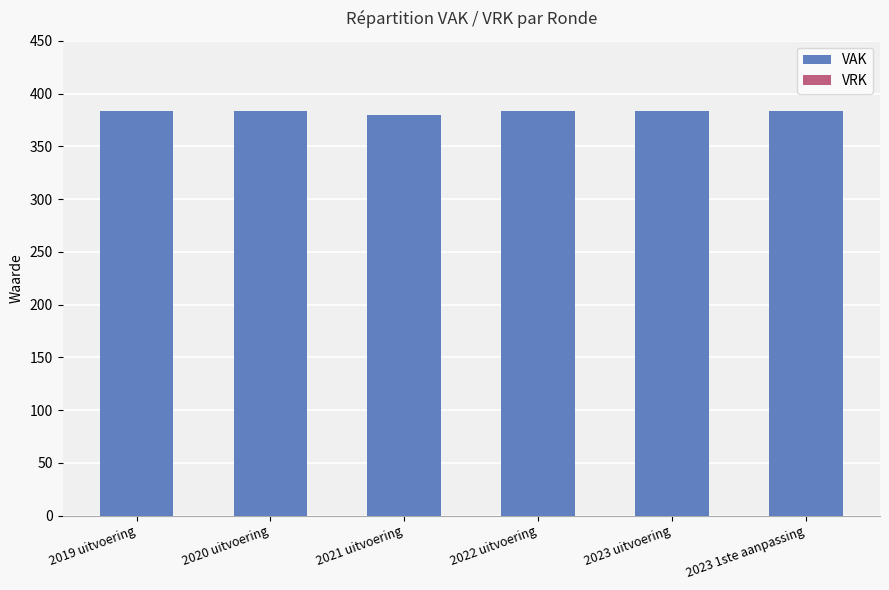

What is the sum of the values at 2023 uitvoering and 2019 uitvoering?

766